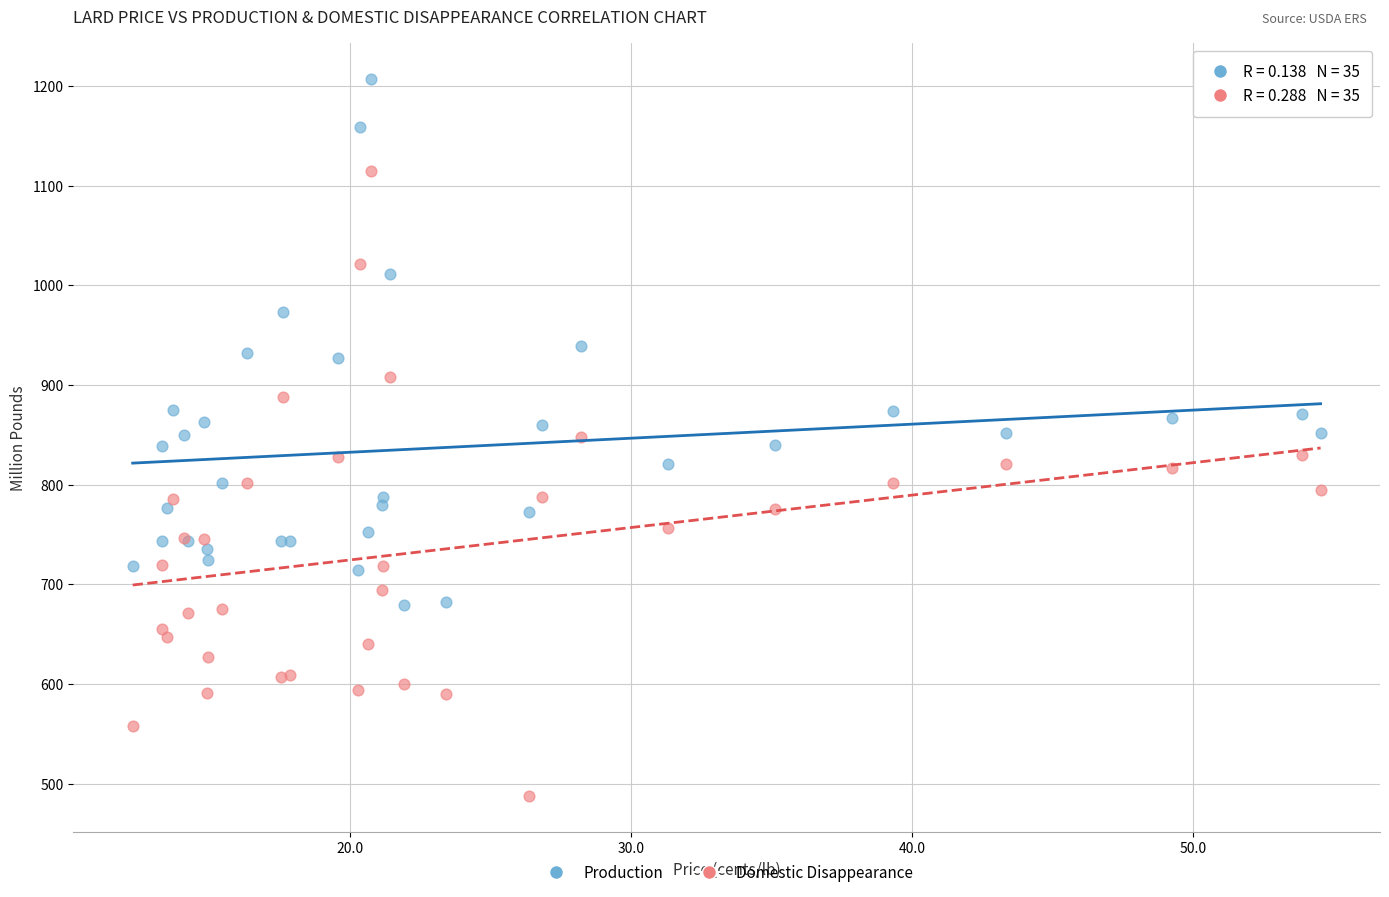

Which series reaches the maximum Y coordinate?

Production